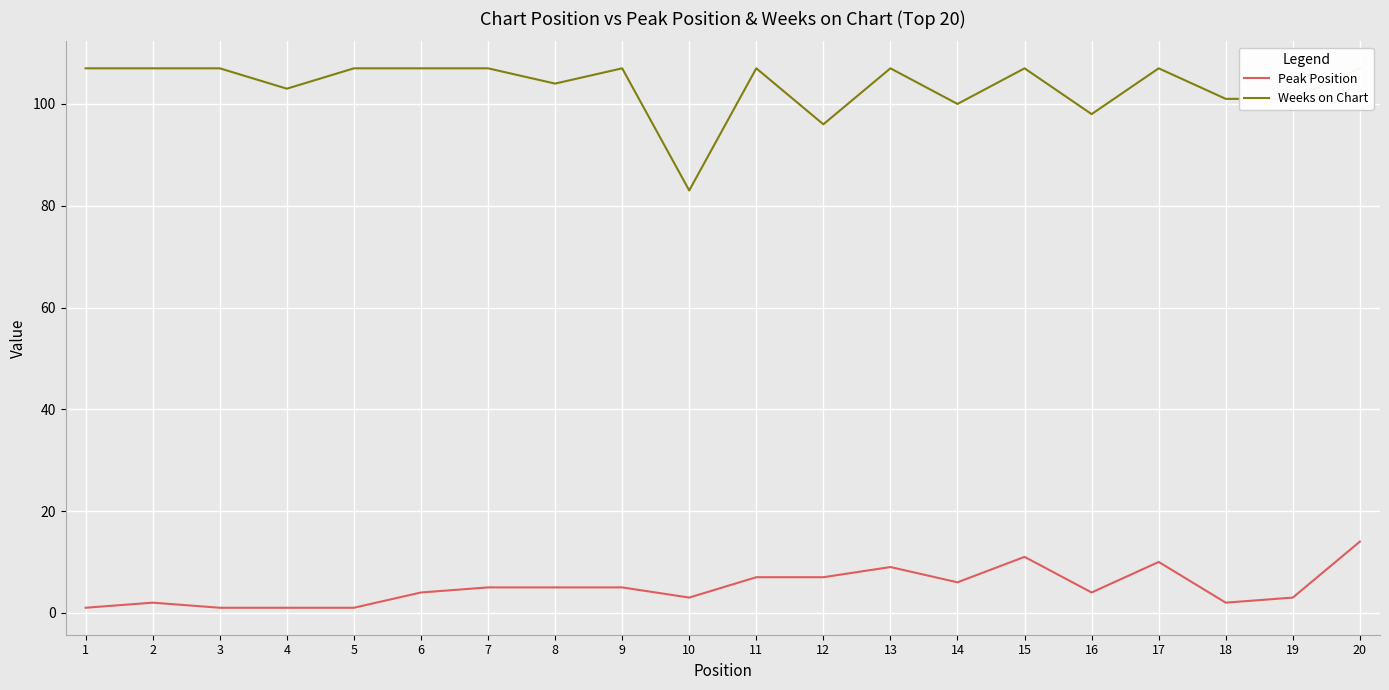

The Peak Position series shows 14 at 20. True or false?

True